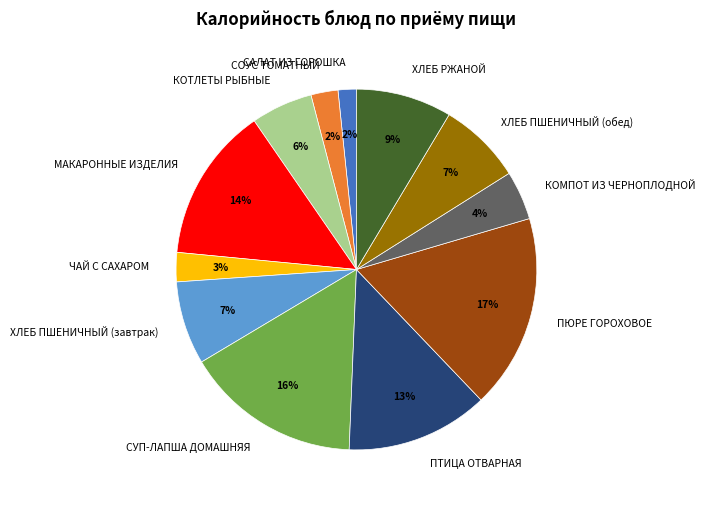

Is СОУС ТОМАТНЫЙ the majority of the pie?

No